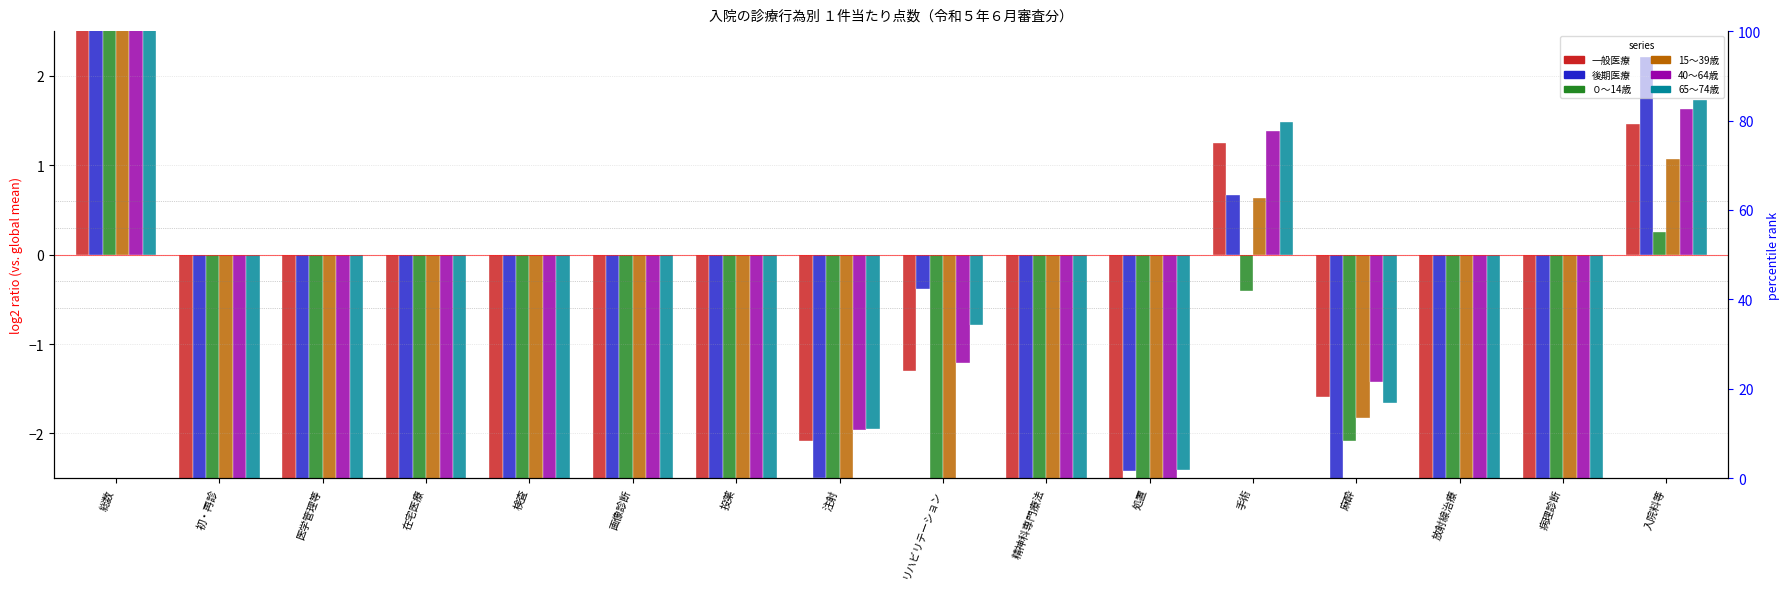

Reading right to left, what are all the values shown in this chart?

一般医療: 1.5	-5.4	-4.4	-1.6	1.2	-2.9	-4.0	-1.3	-2.1	-3.3	-4.5	-2.9	-5.9	-3.5	-6.4	3.3
後期医療: 2.2	-6.6	-5.4	-2.7	0.7	-2.4	-4.4	-0.4	-2.5	-3.7	-3.9	-2.7	-6.2	-3.6	-6.6	3.4
０～14歳: 0.2	-7.8	-7.3	-2.1	-0.4	-3.5	-9.0	-4.1	-2.7	-4.9	-6.6	-3.3	-5.0	-4.1	-4.9	3.0
15～39歳: 1.1	-5.5	-6.4	-1.8	0.6	-3.2	-4.3	-2.8	-2.6	-3.6	-5.3	-3.1	-6.3	-3.8	-6.4	2.8
40～64歳: 1.6	-5.1	-4.2	-1.4	1.4	-2.7	-3.5	-1.2	-2.0	-3.0	-4.4	-2.9	-6.1	-3.4	-6.8	3.4
65～74歳: 1.7	-5.4	-4.1	-1.7	1.5	-2.4	-3.9	-0.8	-2.0	-3.3	-4.2	-2.8	-5.9	-3.4	-7.0	3.5